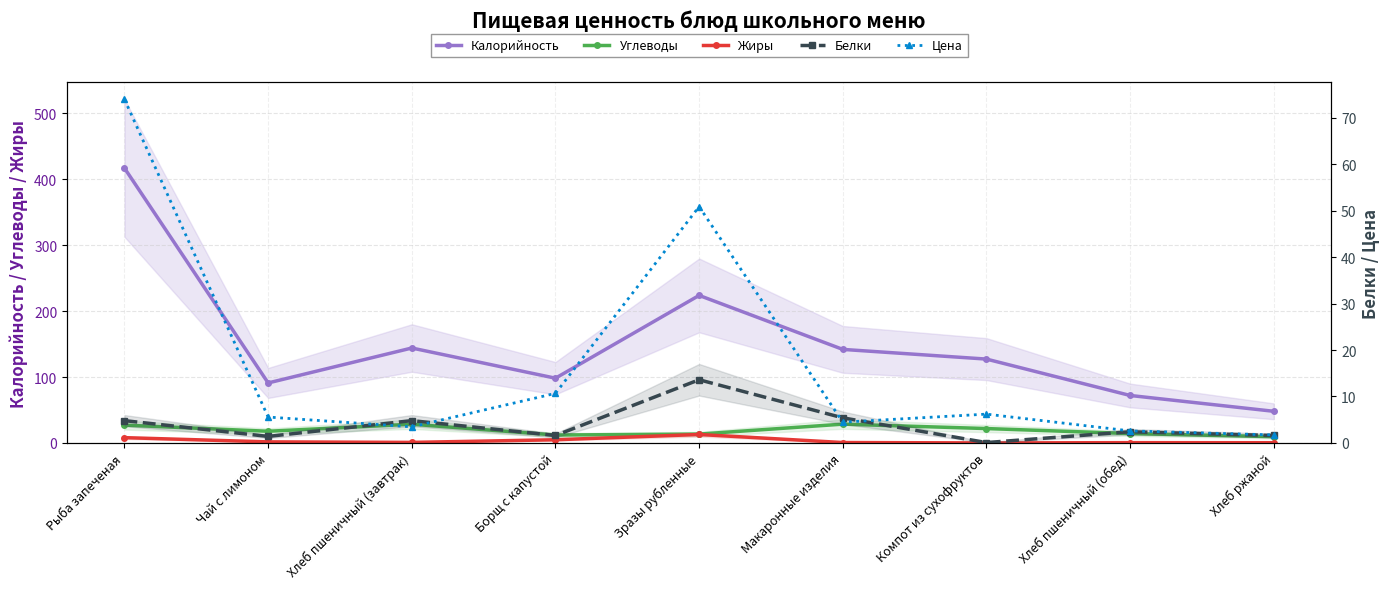

What position from the right is Рыба запеченая?

9